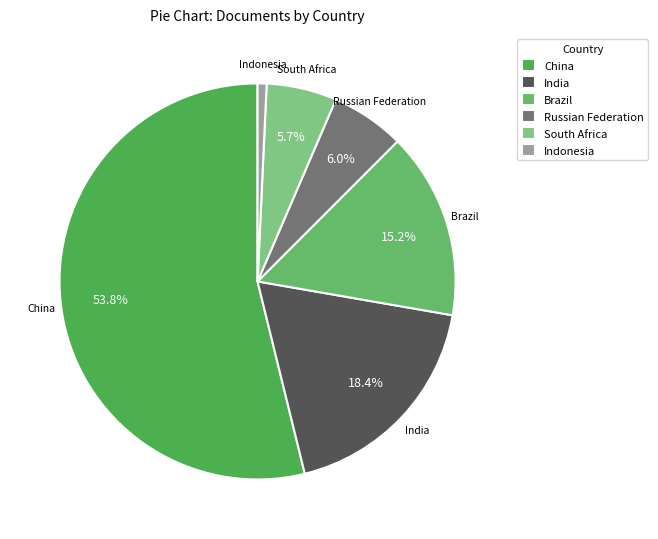

Which category has the smallest portion of the pie?

Indonesia